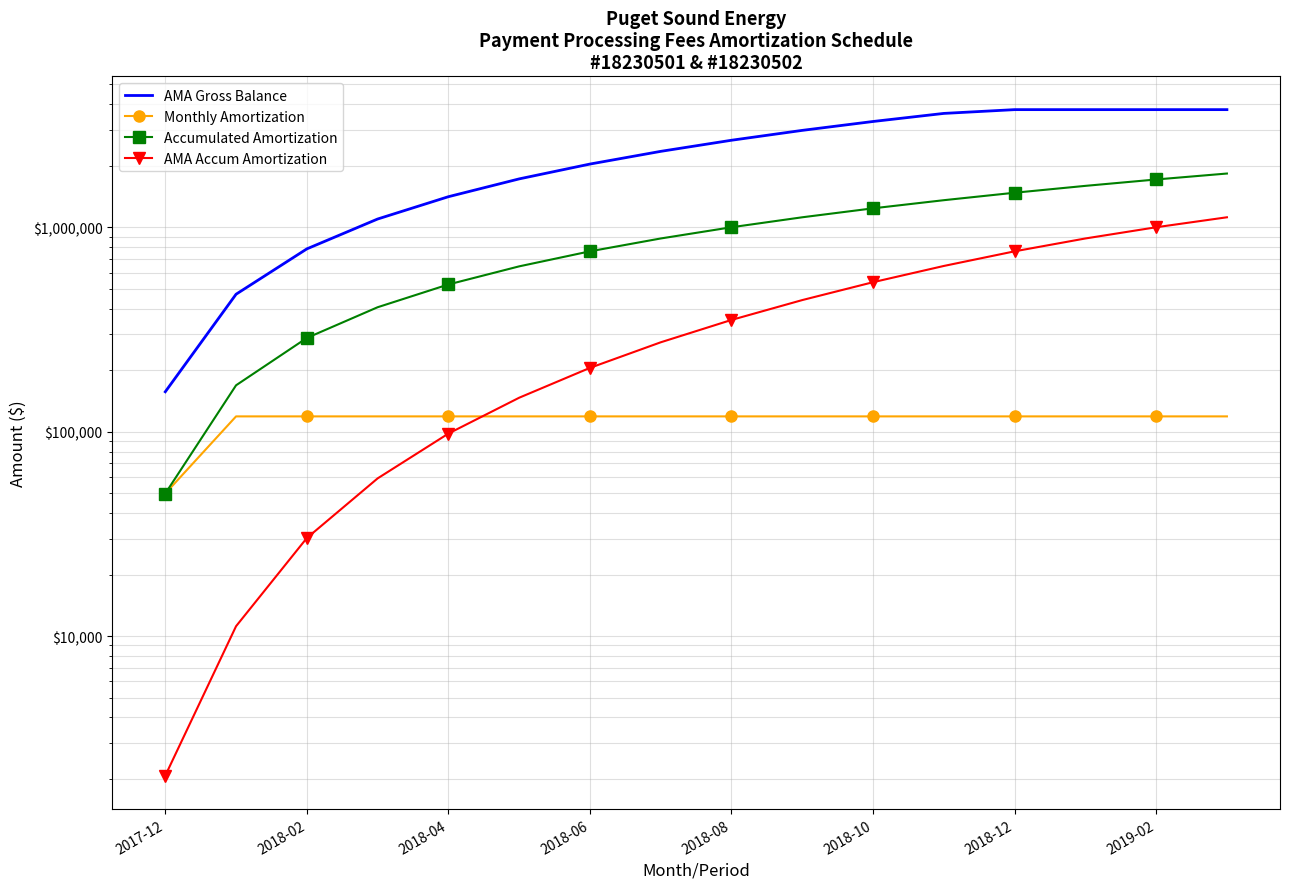

True or false: Monthly Amortization and AMA Accum Amortization intersect in this chart.

True